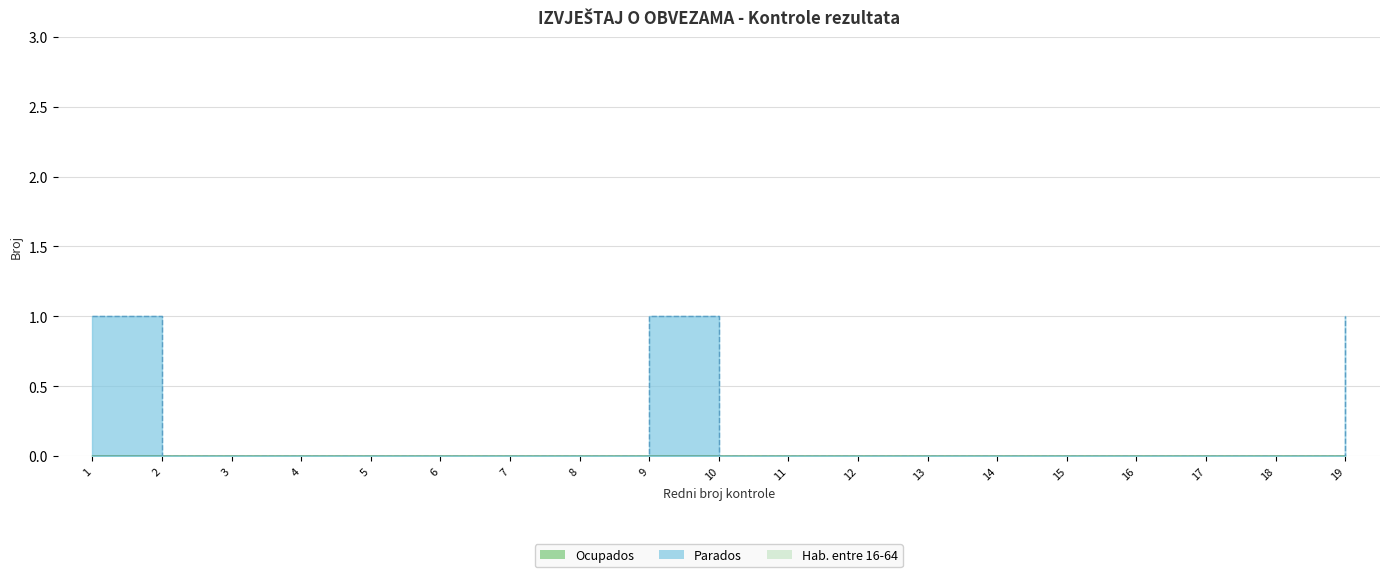

Which series has the largest range (max minus min)?

Parados